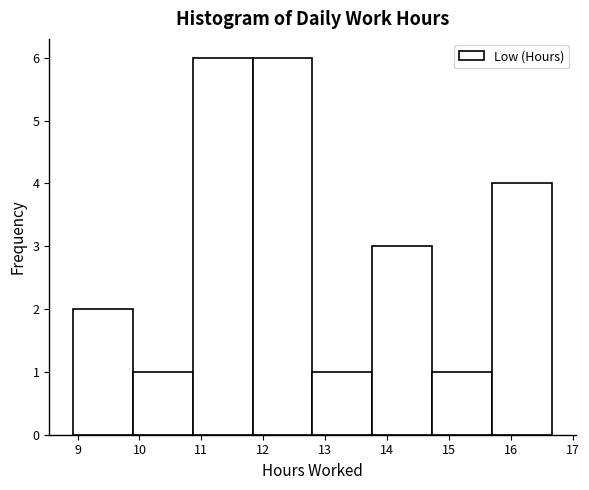

Reading left to right, list every bar in this chart as the range it spans on the x-axis followed by its height. Neither the bar edges nor the heights are printed on the chart, so give them approximately, as read against the axes.

8.9 to 9.9: 2
9.9 to 10.9: 1
10.9 to 11.8: 6
11.8 to 12.8: 6
12.8 to 13.8: 1
13.8 to 14.7: 3
14.7 to 15.7: 1
15.7 to 16.7: 4